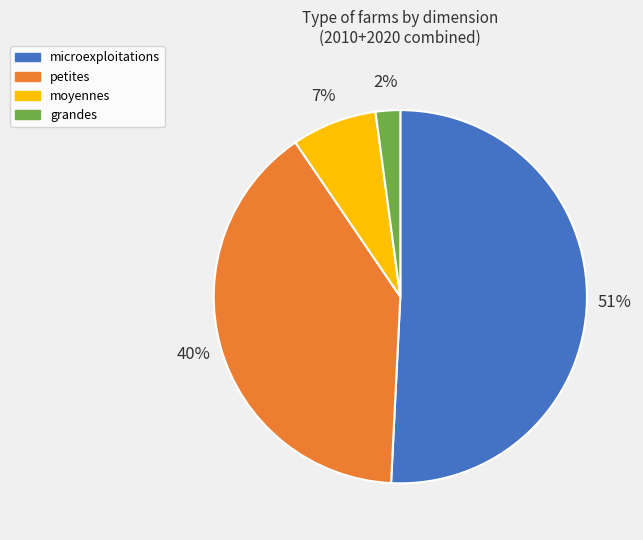

To the nearest percent, what portion does microexploitations represent?

51%